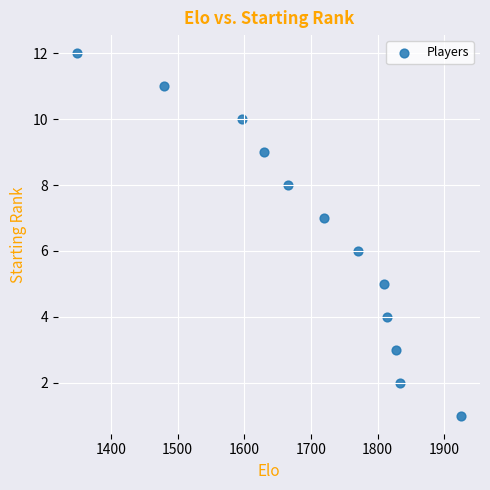

What is the range of X values (max minus min)?

576